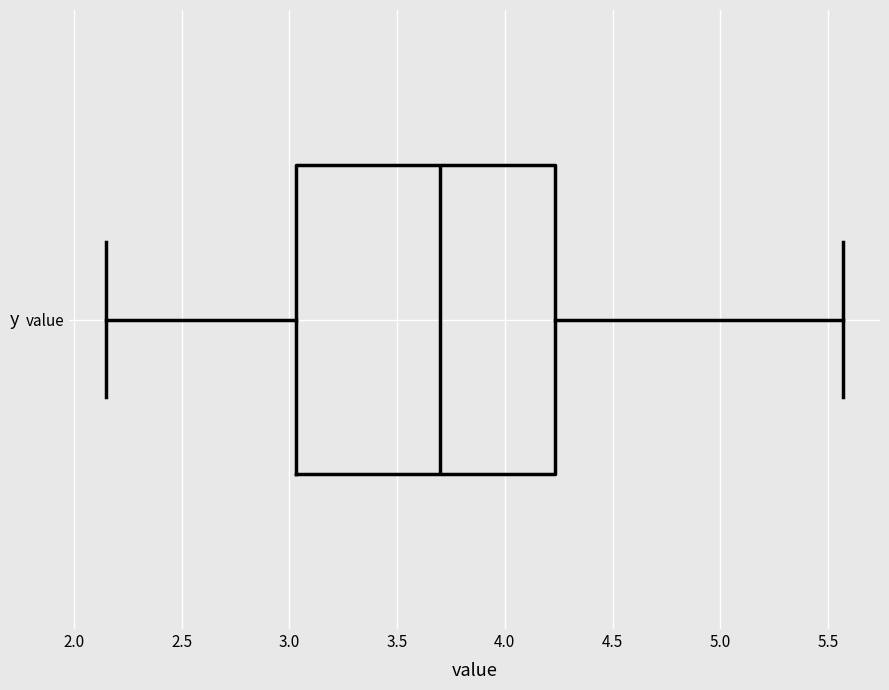

Transcribe this box plot: give where the median line is, the range the box spans, and where the two whiskers end, as read against the x-axis. The values are not printed on the chart, so give them approximately, as read against the axis.

median 3.70, box 3.05 to 4.25, whiskers 2.15 to 5.55